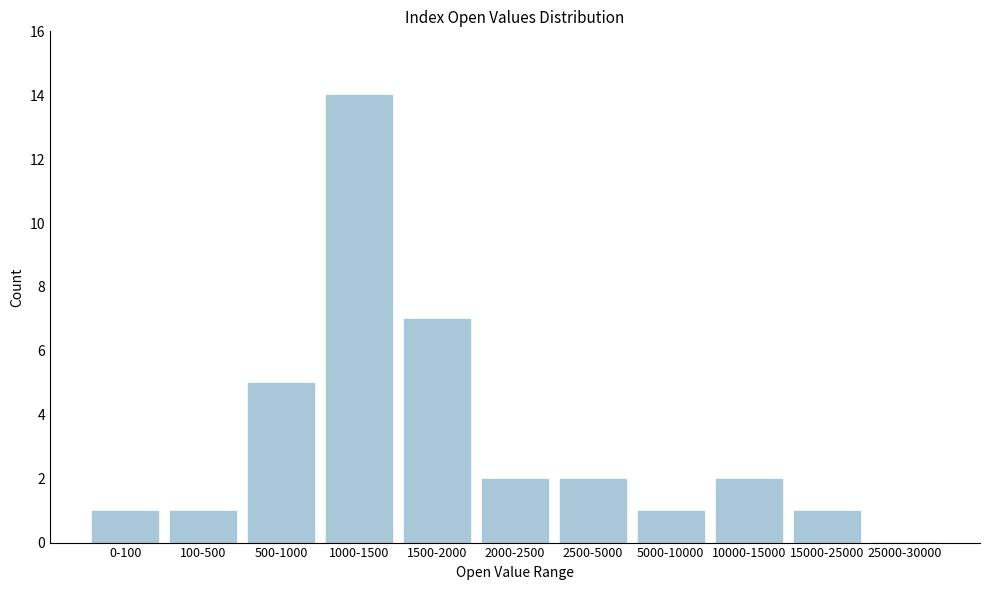

Reading right to left, list all the values displayed in this chart.

25000-30000=0	15000-25000=1	10000-15000=2	5000-10000=1	2500-5000=2	2000-2500=2	1500-2000=7	1000-1500=14	500-1000=5	100-500=1	0-100=1